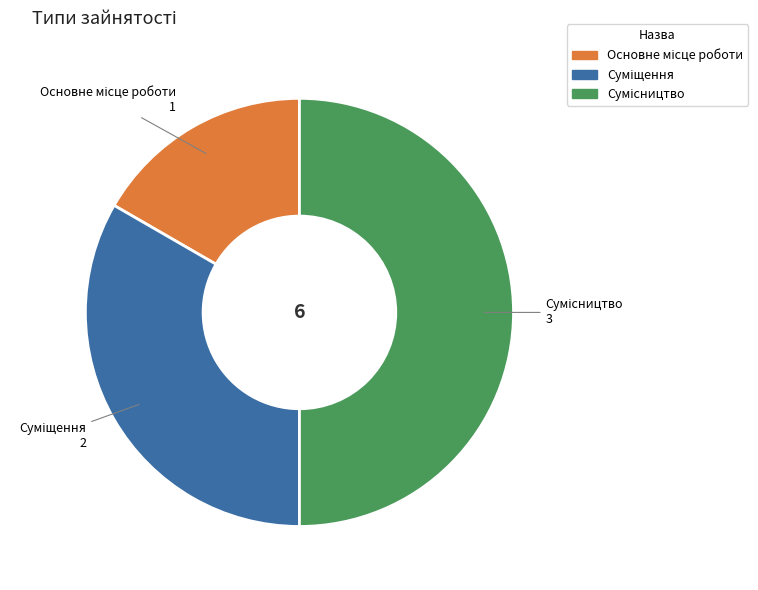

Do Суміщення and Основне місце роботи together represent more than half of the pie?

No